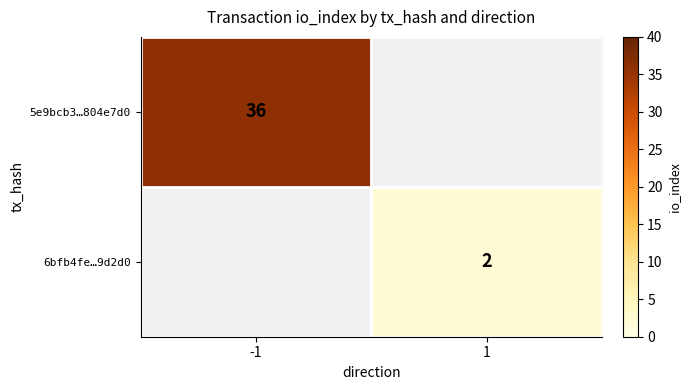

At which category does the chart reach its peak across all series?

-1